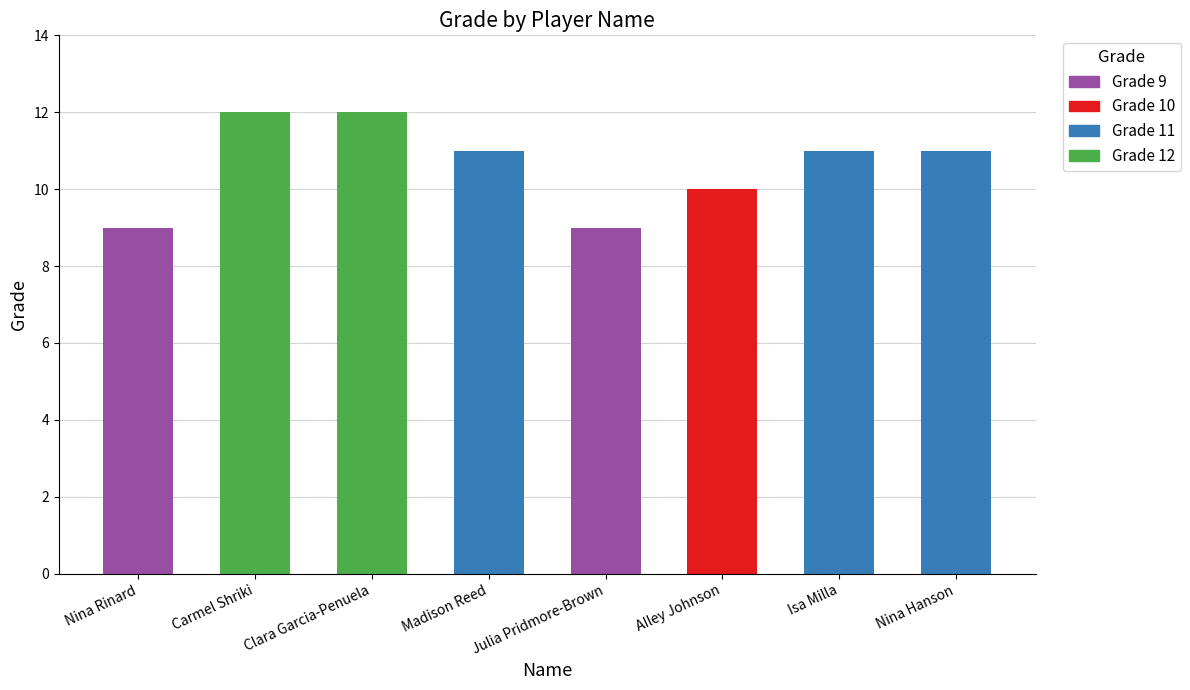

Which has a higher value, Madison Reed or Nina Rinard?

Madison Reed